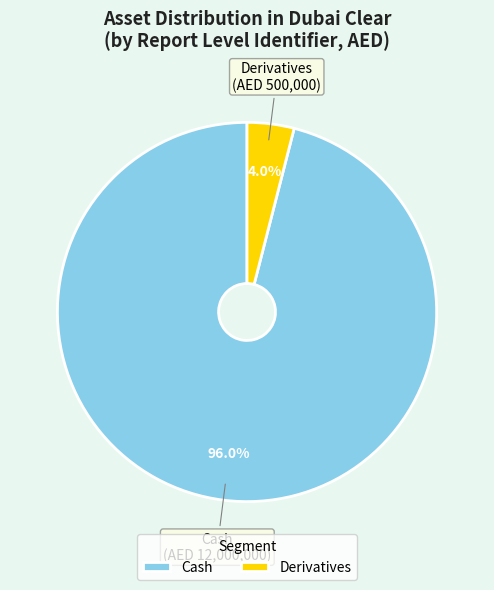

Which slice is the smallest?

Derivatives